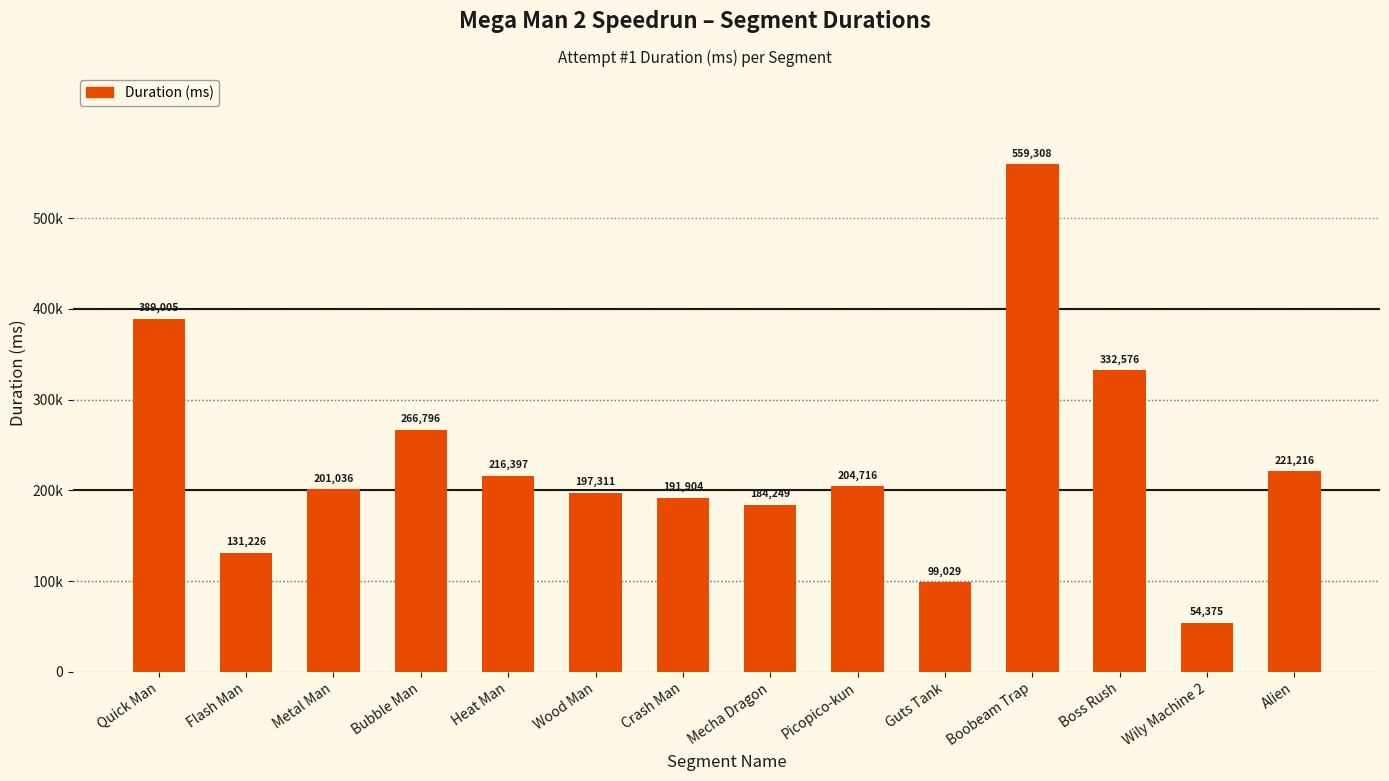

Are the bars horizontal?

No